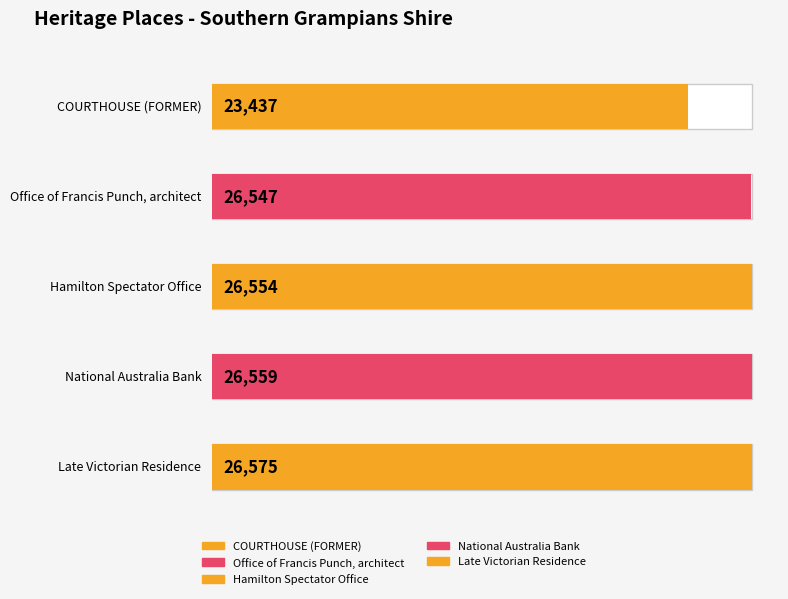

List the labels in order of value, smallest first.

COURTHOUSE (FORMER), Office of Francis Punch, architect, Hamilton Spectator Office, National Australia Bank, Late Victorian Residence